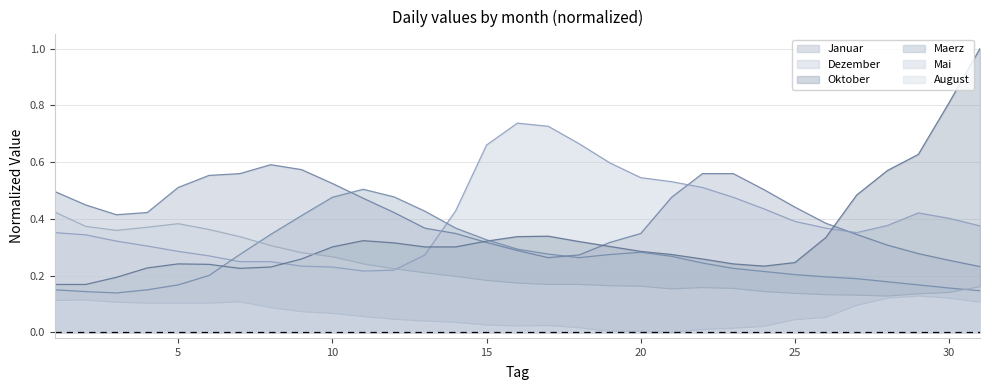

List the labels in order of Januar value, largest first.

8, 9, 7, 22, 23, 6, 10, 5, 24, 1, 21, 11, 2, 25, 4, 12, 3, 26, 13, 14, 20, 27, 15, 19, 28, 16, 29, 18, 17, 30, 31